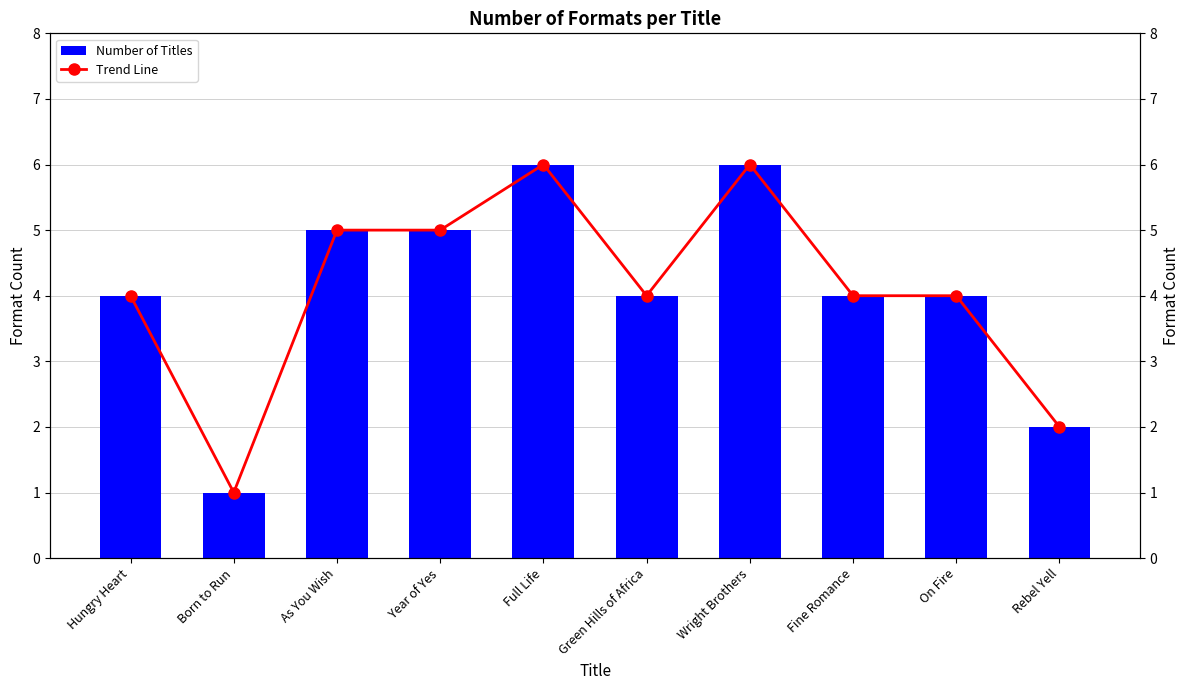

Which category has the highest value in the Trend Line series?

Full Life